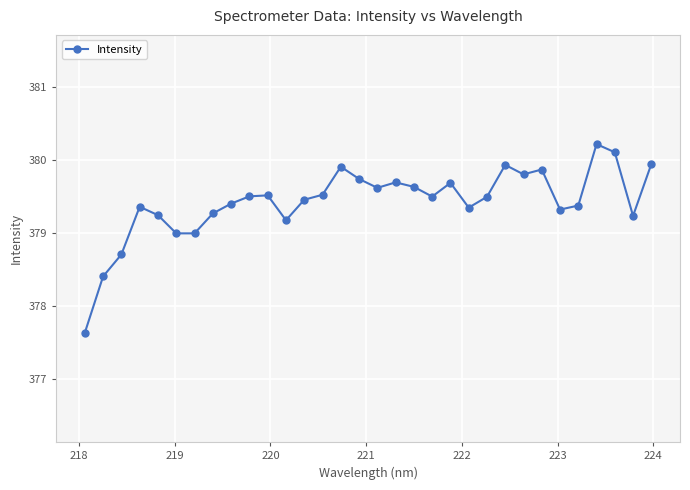

What is the greatest value displayed?

380.2